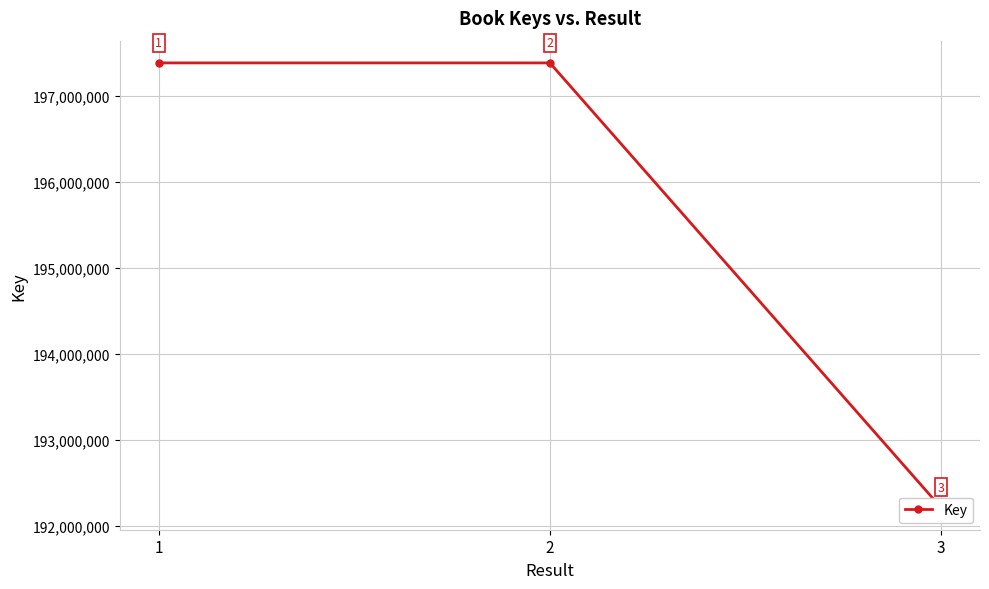

What is the sum of all values?

586975064